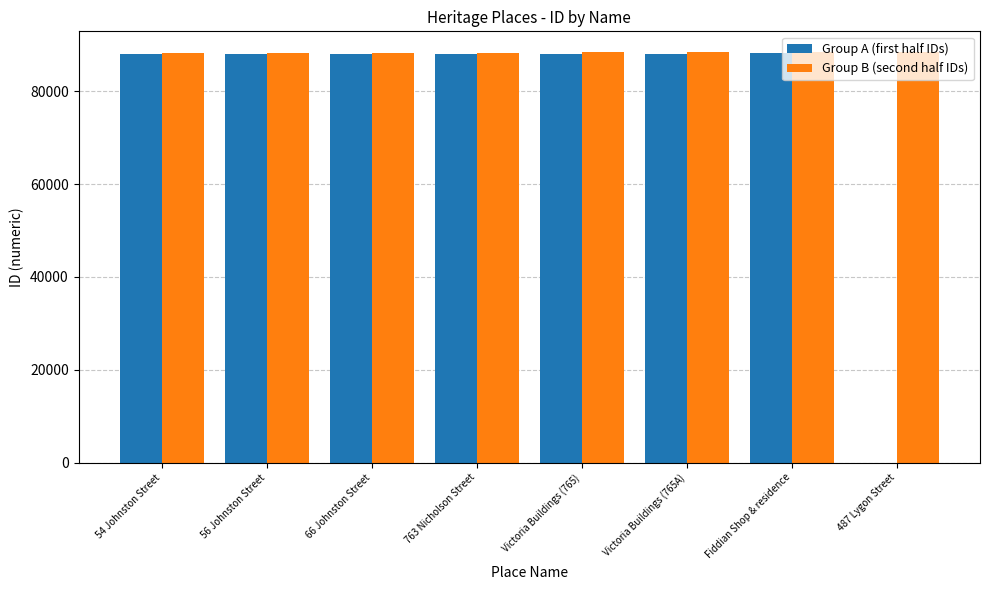

Which series has the largest total across all categories?

Group B (second half IDs)